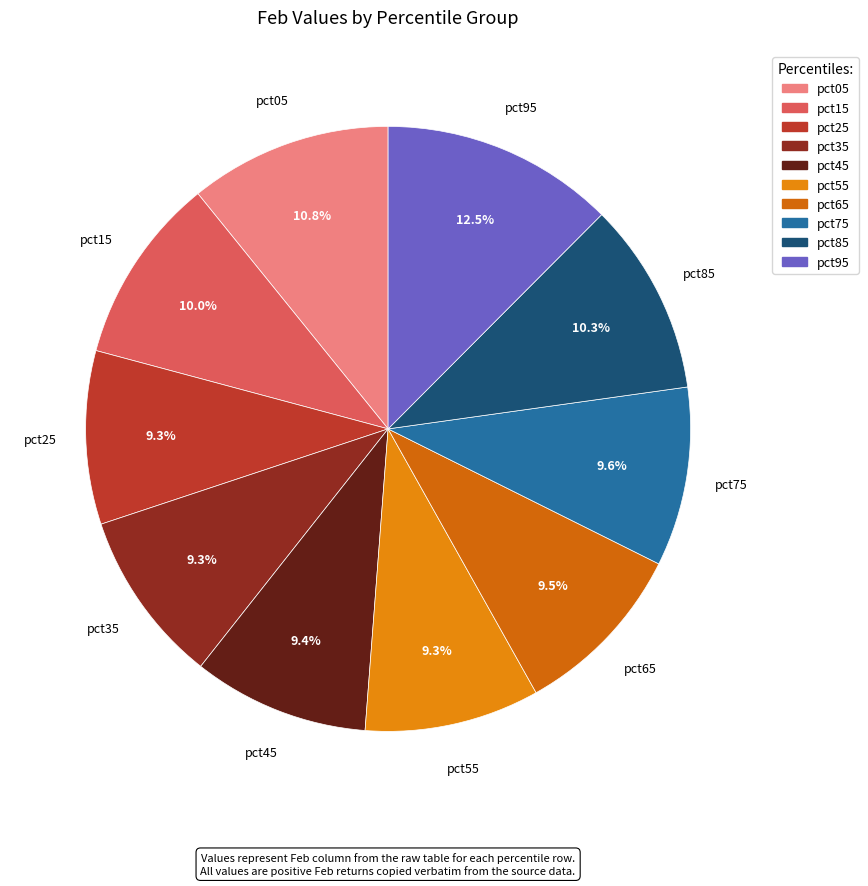

Is it true that pct75 is 10% of the pie?

True